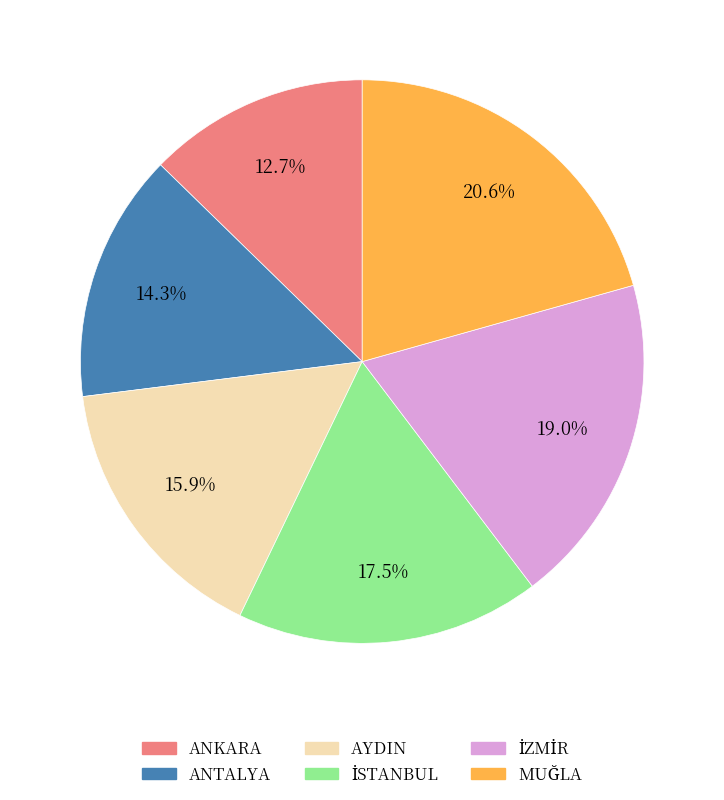

What is the smallest slice in the pie chart?

ANKARA